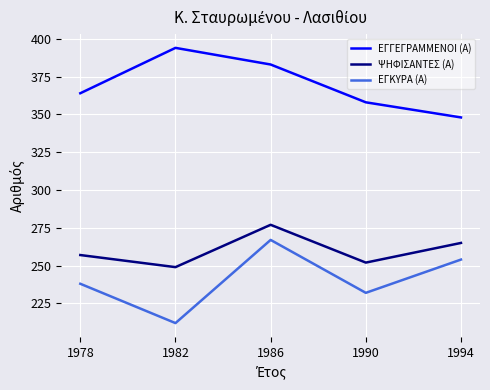

True or false: ΕΓΓΕΓΡΑΜΜΕΝΟΙ (Α) and ΕΓΚΥΡΑ (Α) intersect in this chart.

False